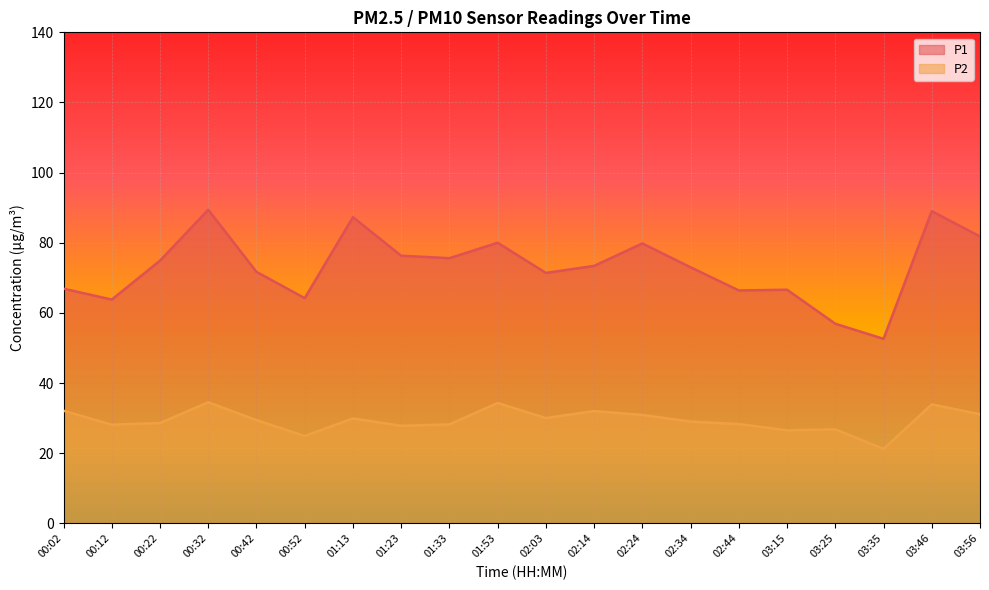

True or false: P1 and P2 cross at least once.

False